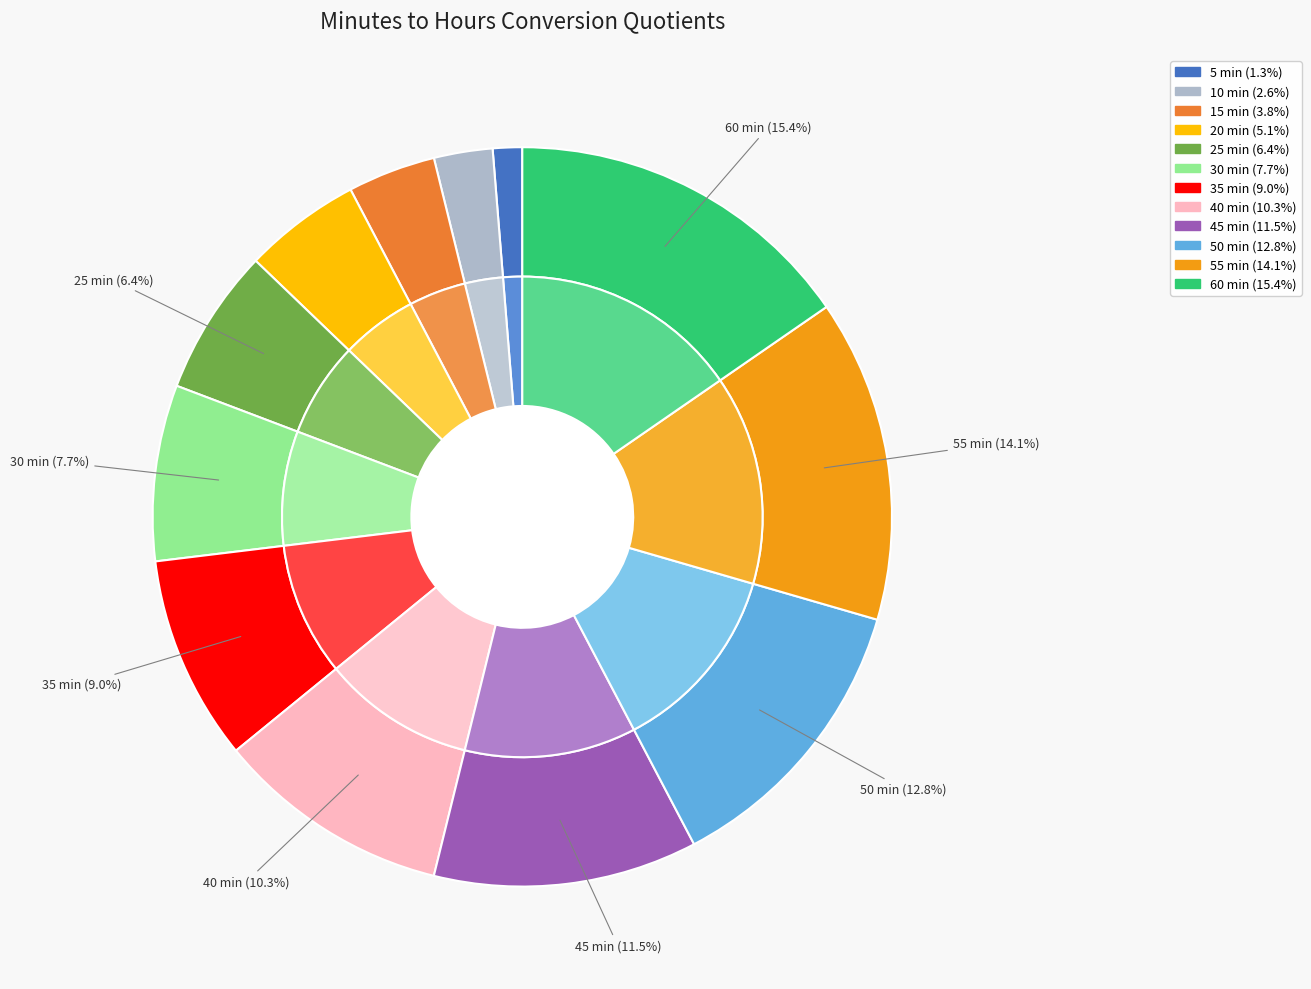

To the nearest percent, what is the difference between the 35 and 60 slice percentages?

6%